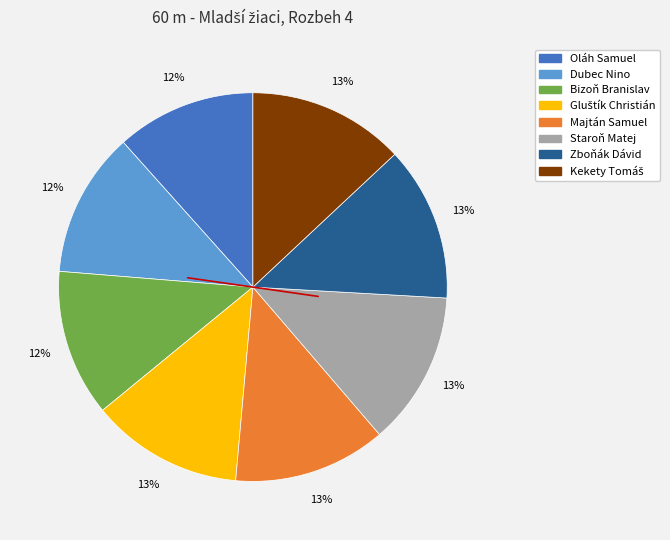

Combined, do Zboňák Dávid and Bizoň Branislav account for over 50%?

No